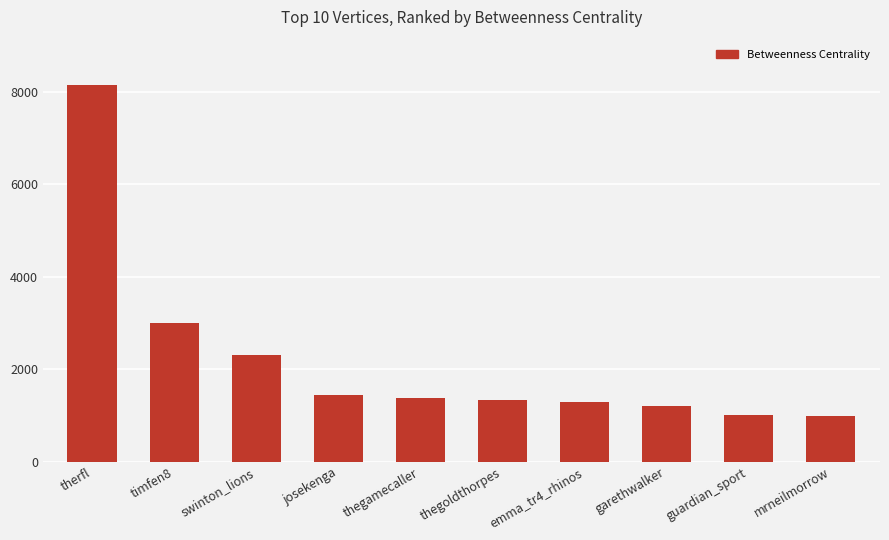

Is it true that the value at garethwalker is 519.8?

False